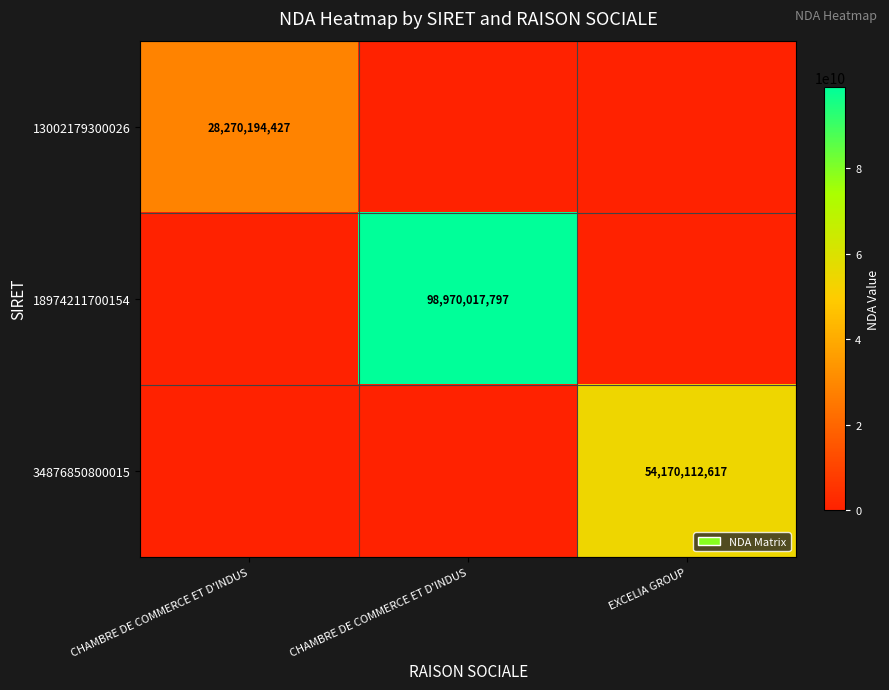

What is the sum of all 18974211700154 values?

98970017797